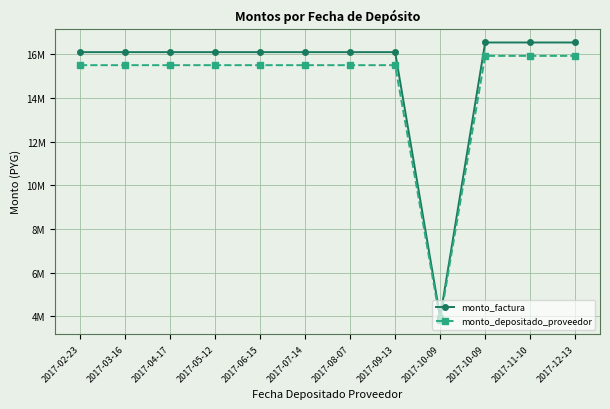

Rank the series by their maximum value, from lowest to highest.

monto_depositado_proveedor, monto_factura